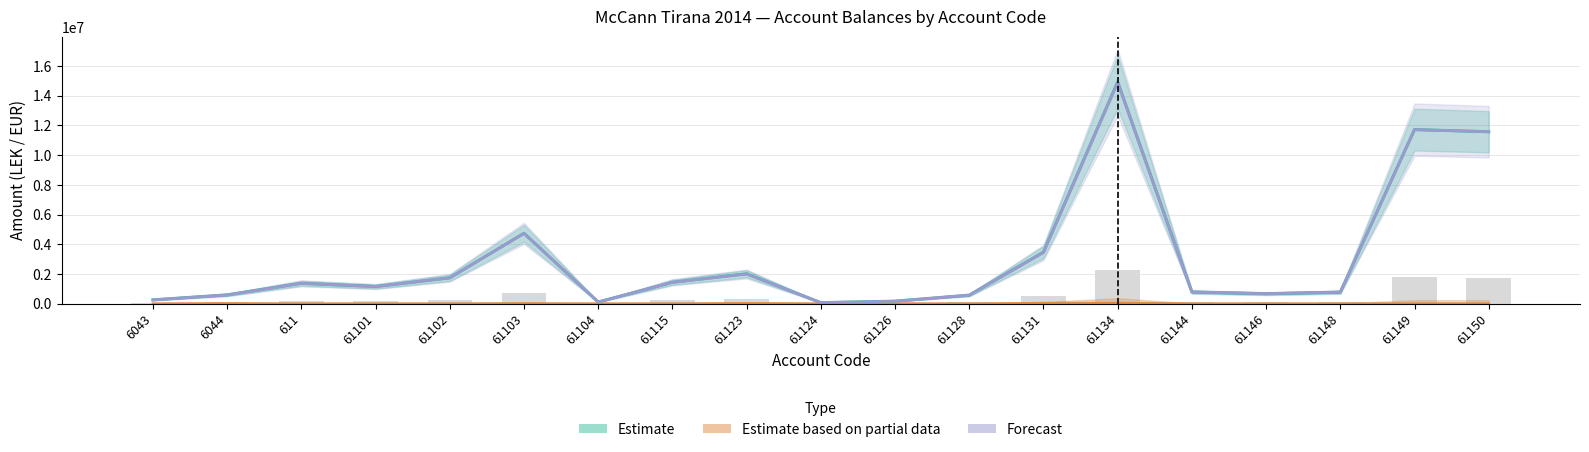

Which series has the largest total across all categories?

Estimate (TB)